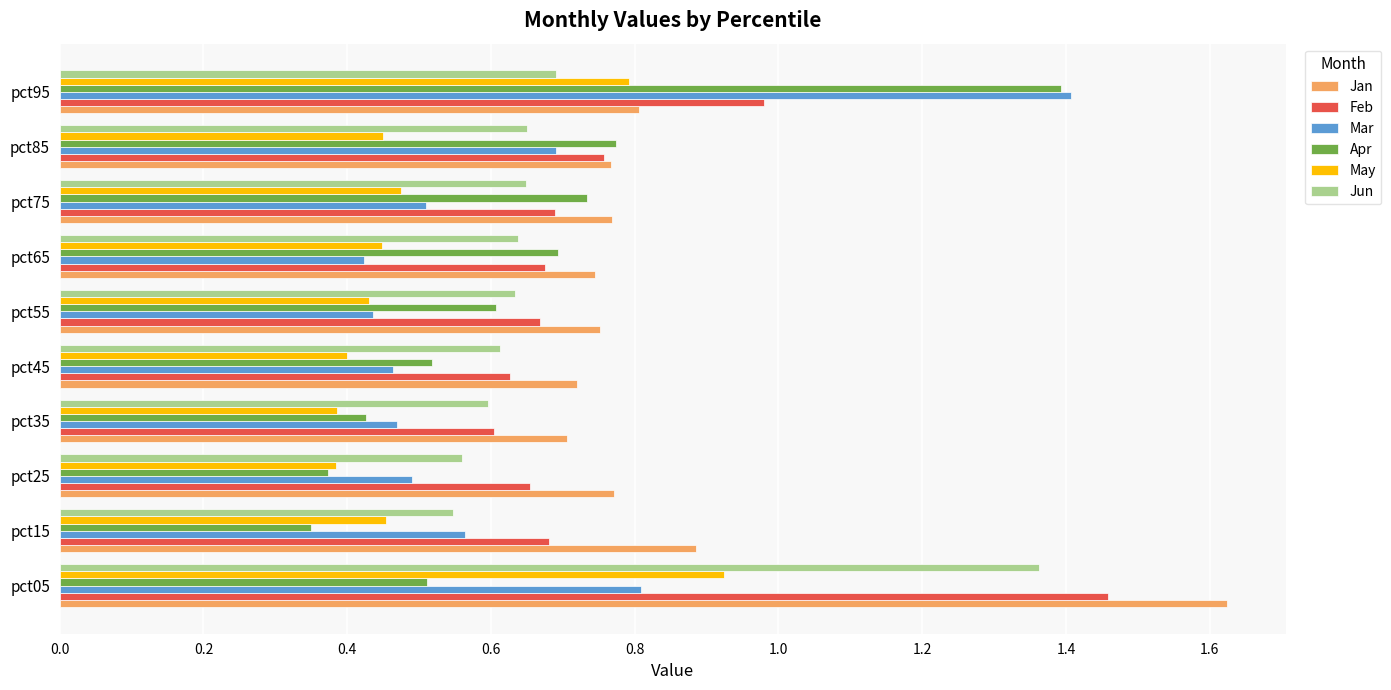

Which series changed the most between pct25 and pct75?

Apr